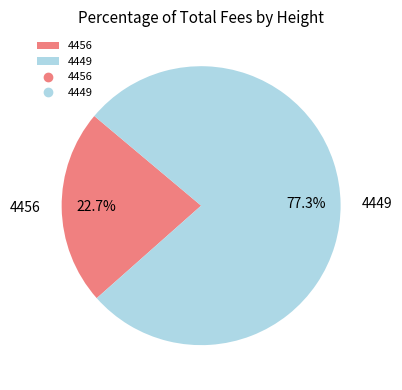

Which slice represents more than half of the pie?

4449